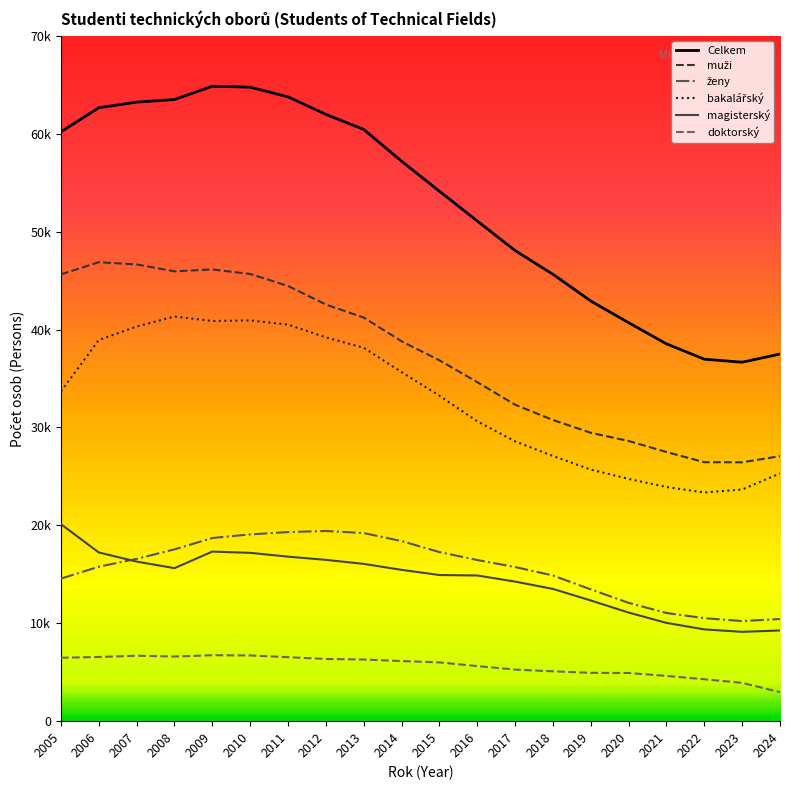

Does the chart have visible grid lines?

No